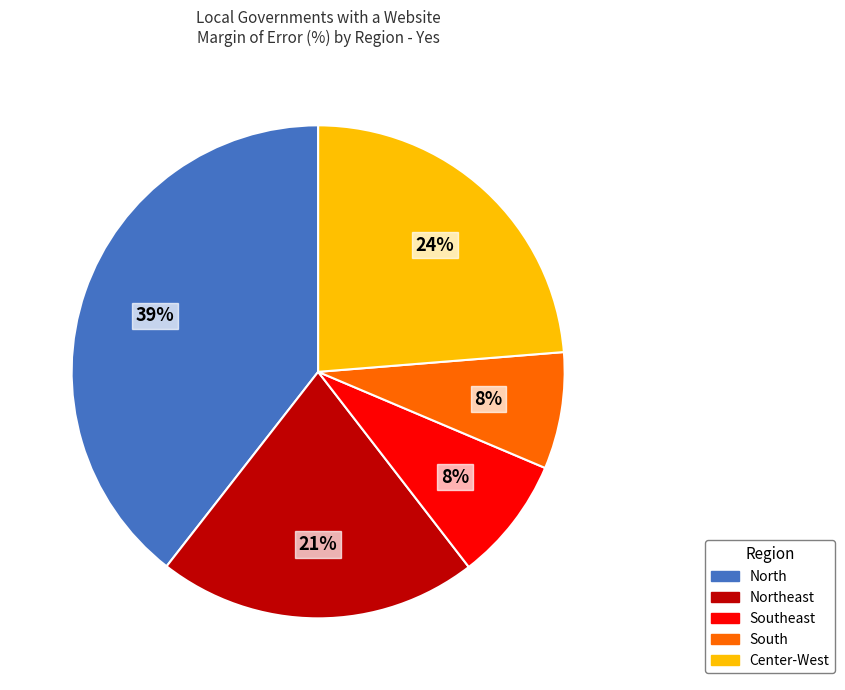

Is there any slice that represents more than half of the pie?

No